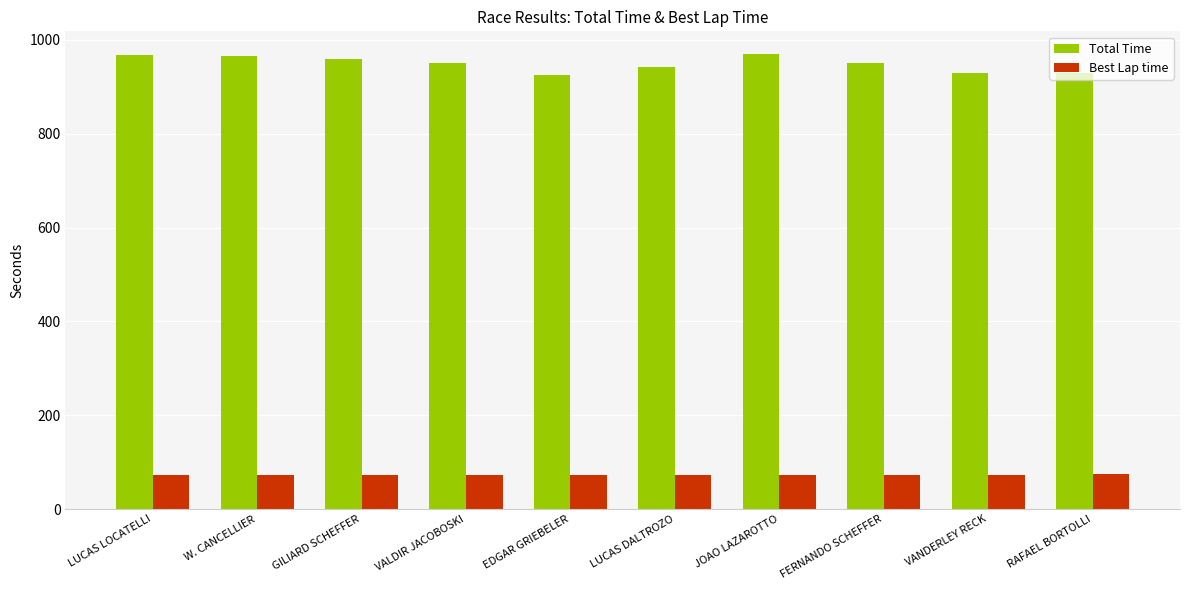

What is the label of the 4th bar from the right?

JOAO LAZAROTTO